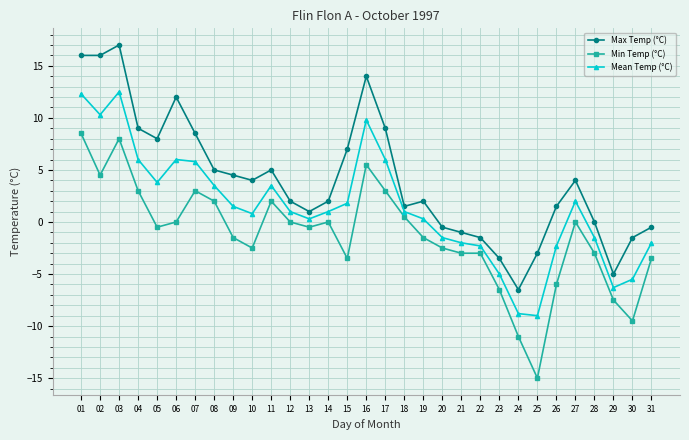

Which label corresponds to the largest value in the chart?

03